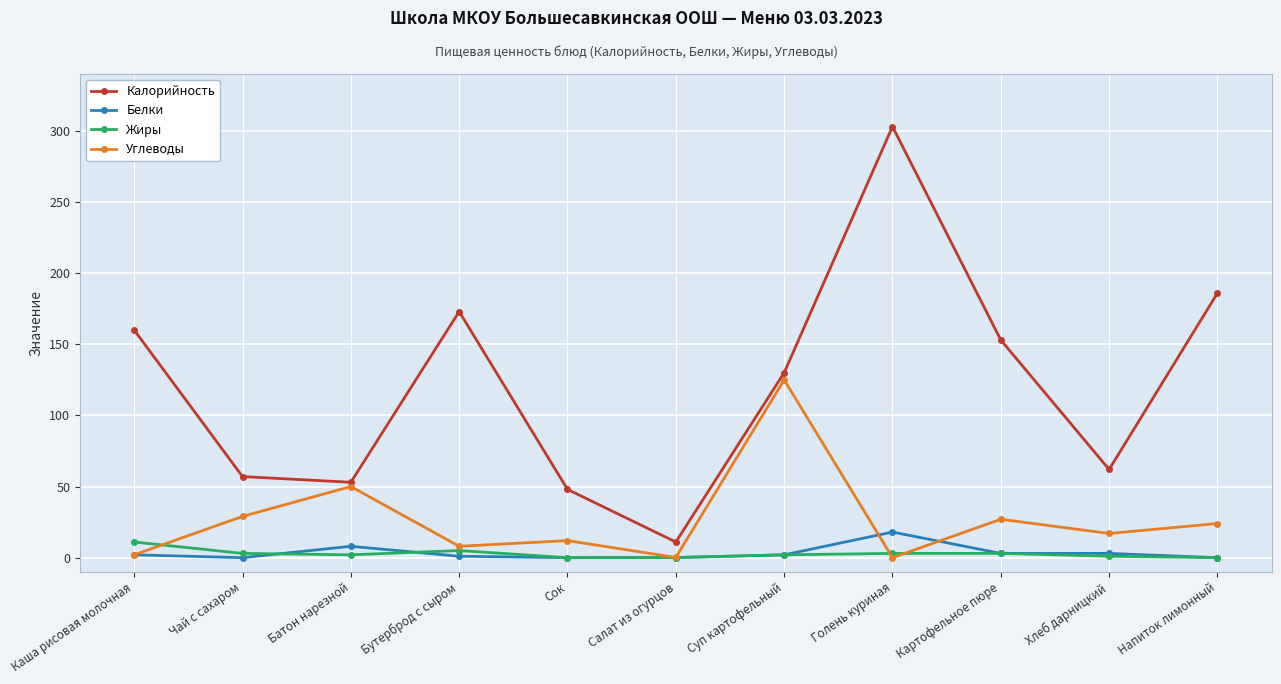

True or false: Калорийность and Белки intersect in this chart.

False